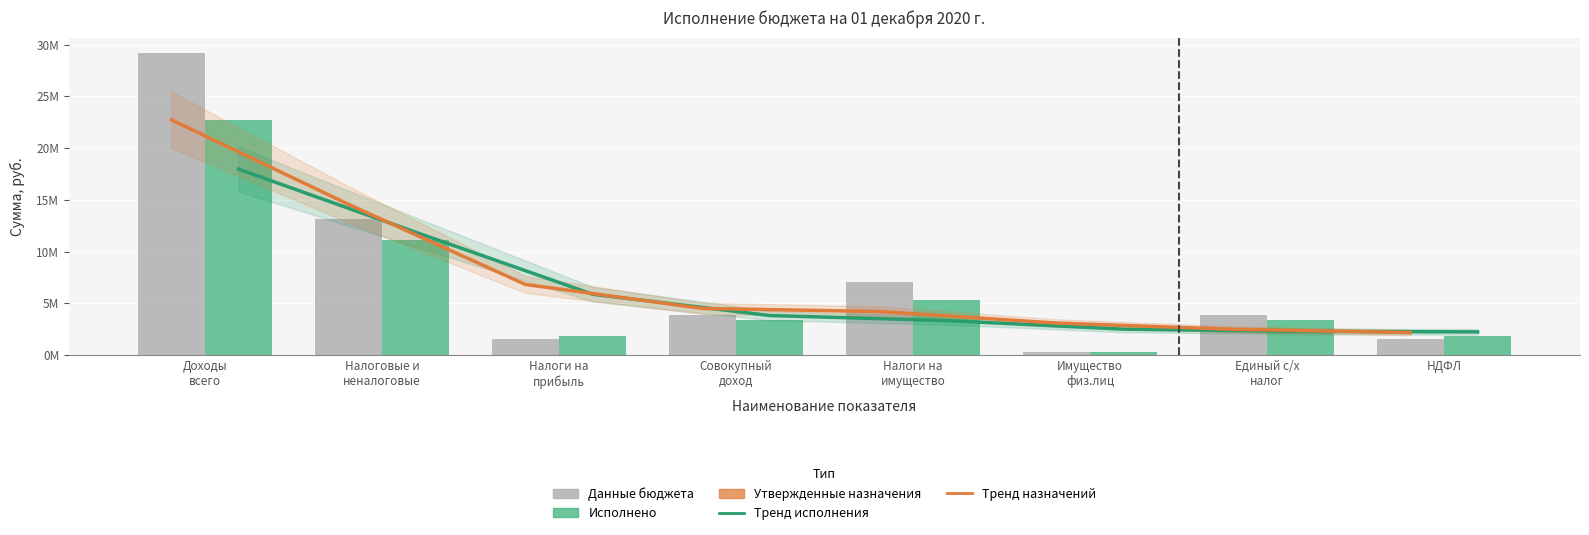

Which category has the lowest value in the Утвержденные бюджетные назначения series?

Имущество
физ.лиц